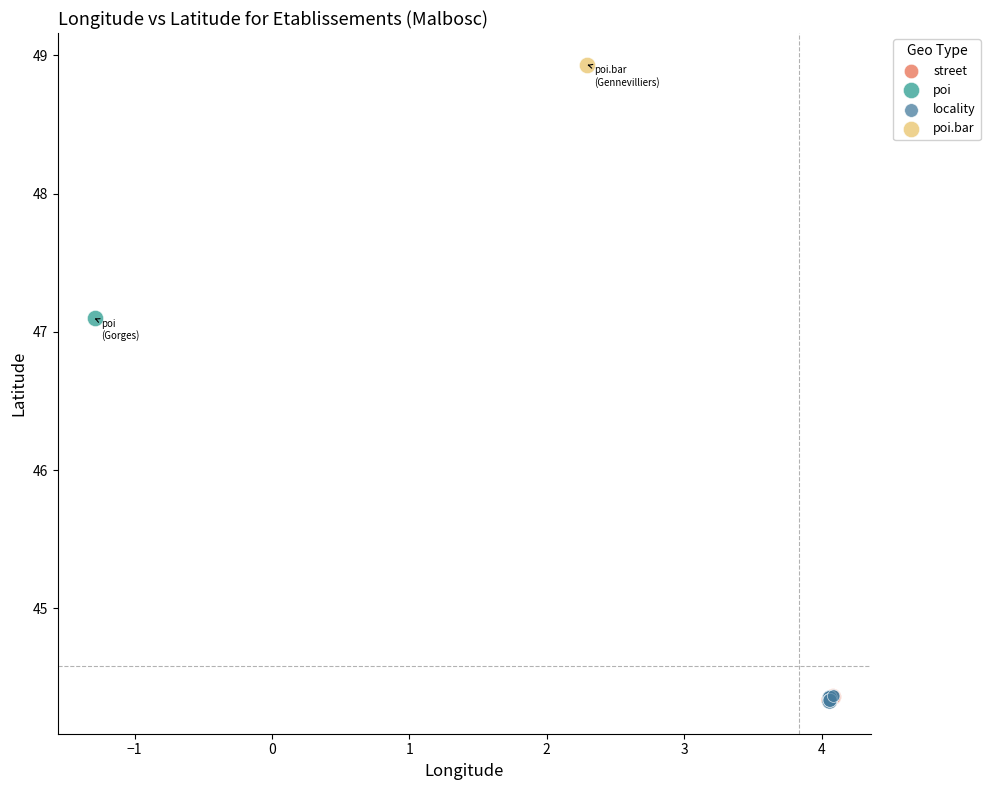

What are all the series names shown in the legend?

street, poi.bar, poi, locality